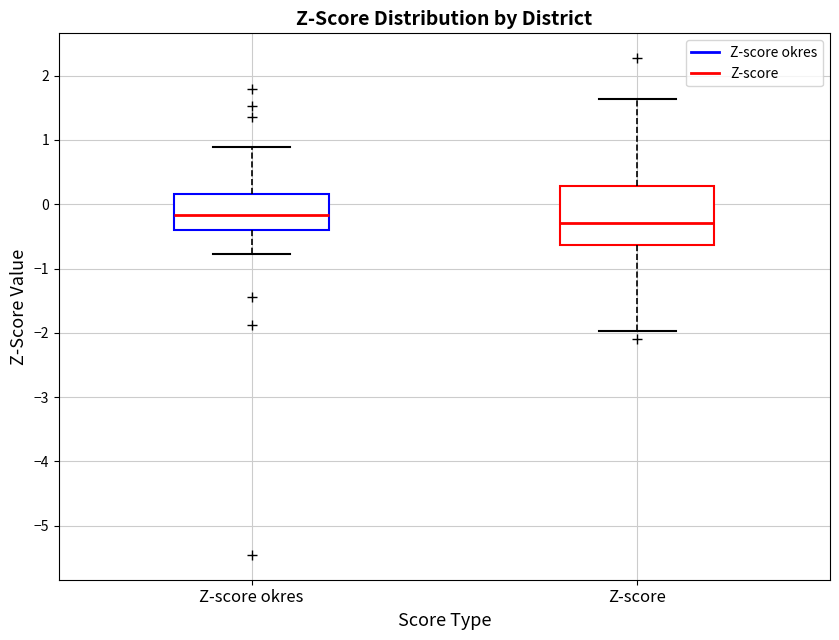

Reading left to right, transcribe this box plot: for each box, give where its median line is, the range the box spans, and where its two whiskers end, as read against the y-axis. The values are not printed on the chart, so give them approximately, as read against the axis.

Z-score okres: median -0.2, box -0.4 to 0.2, whiskers -0.8 to 0.9
Z-score: median -0.3, box -0.6 to 0.3, whiskers -2.0 to 1.6